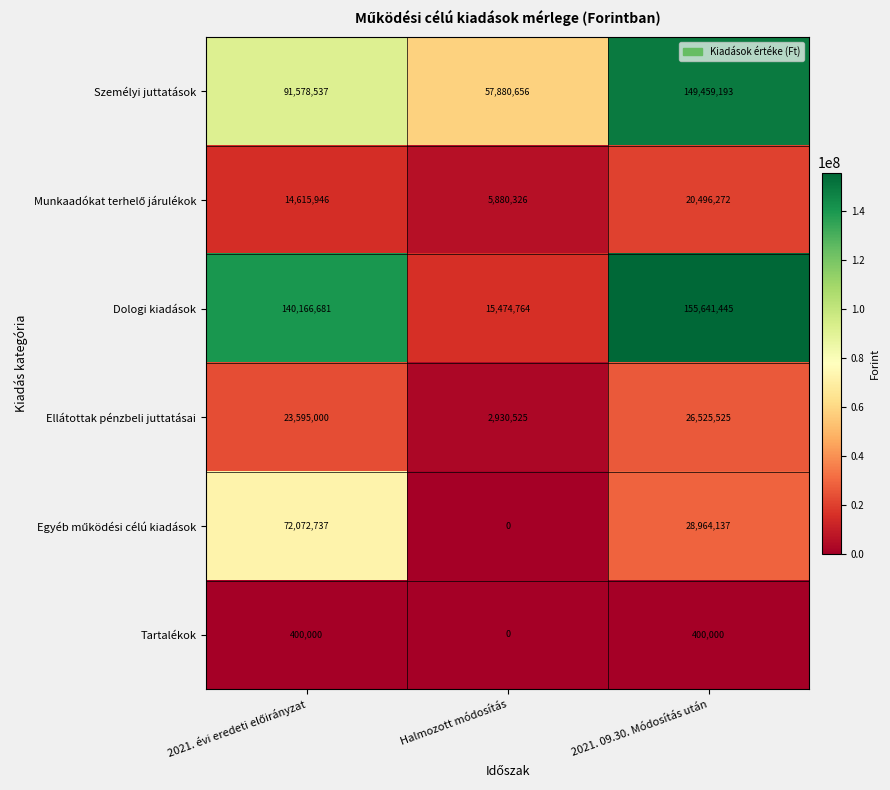

Which series has the largest total across all categories?

Dologi kiadások